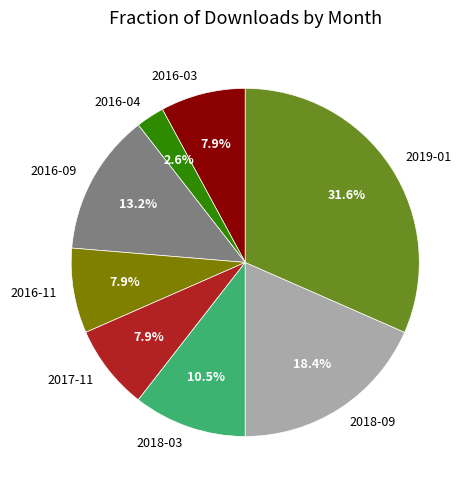

What is the smallest slice in the pie chart?

2016-04